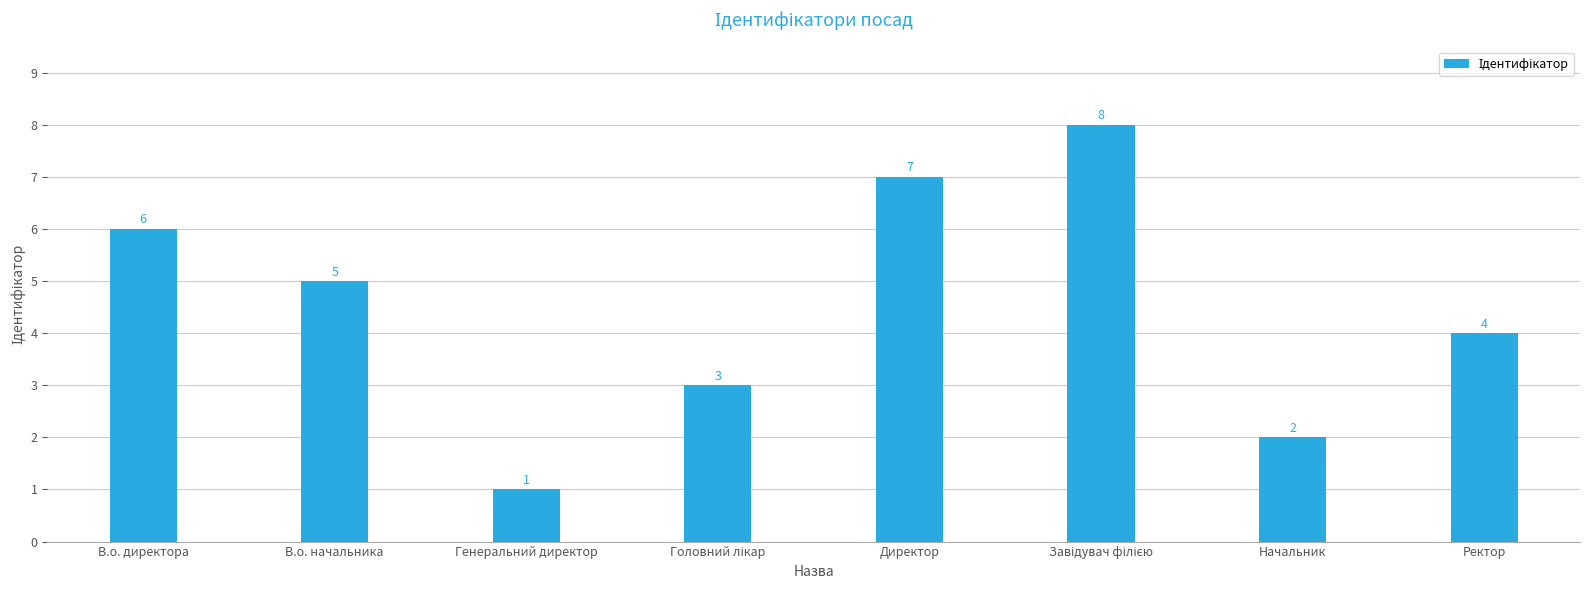

What is the difference between the second highest and second lowest values?

5